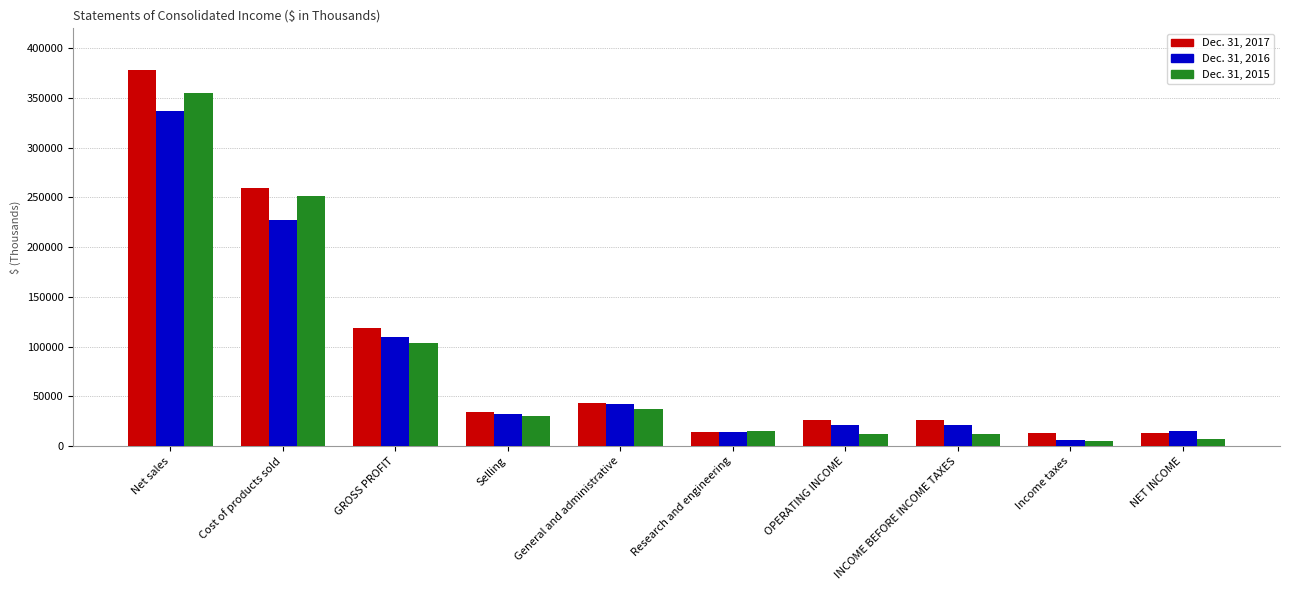

Count the number of categories in the chart.

10